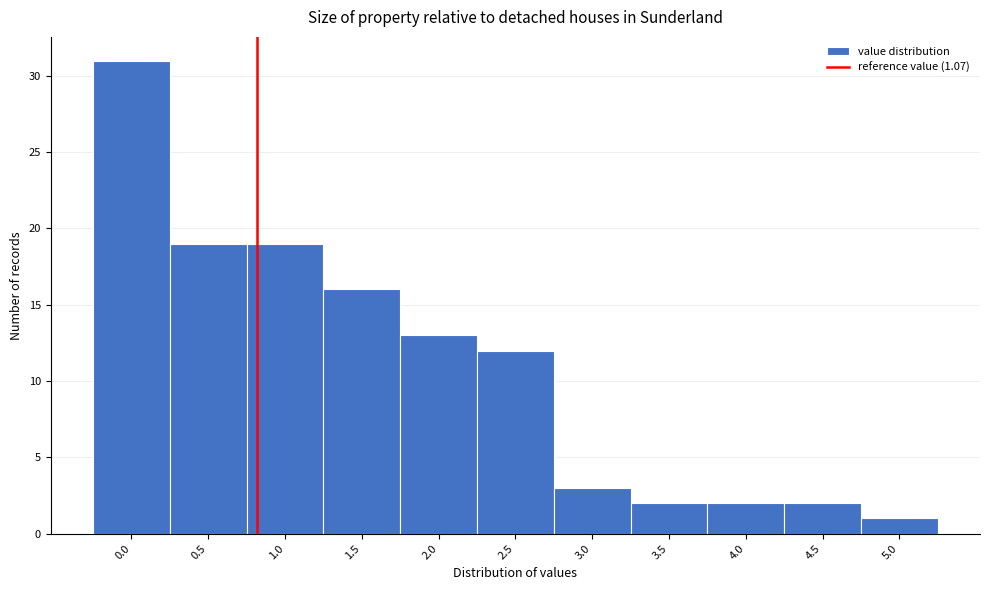

Reading right to left, what are all the values shown in this chart?

5.0=1	4.5=2	4.0=2	3.5=2	3.0=3	2.5=12	2.0=13	1.5=16	1.0=19	0.5=19	0.0=31